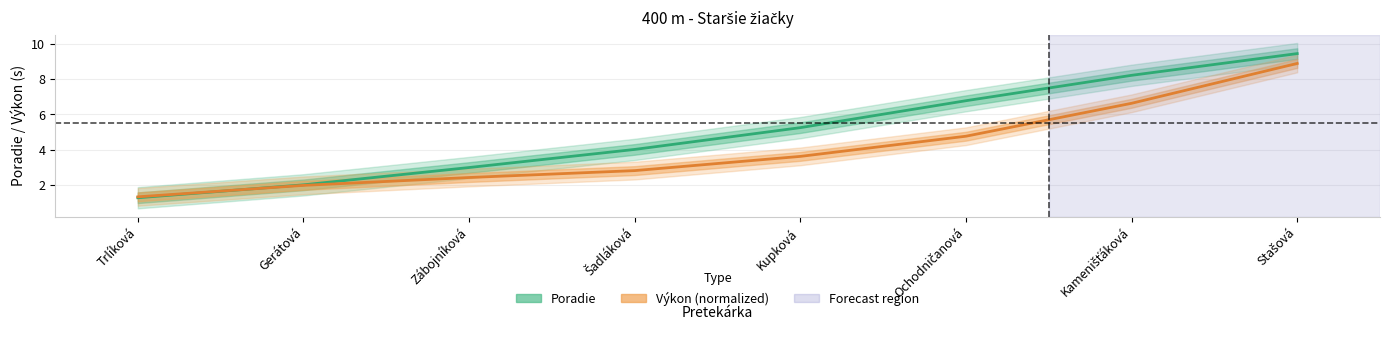

Reading left to right, transcribe all the data shown in this chart.

Poradie: Trlíková=1.3	Gerátová=2.0	Zábojníková=3.0	Šadláková=4.0	Kupková=5.3	Ochodničanová=6.8	Kamenišťáková=8.2	Stašová=9.4
Výkon (normalized): Trlíková=1.3	Gerátová=2.0	Zábojníková=2.4	Šadláková=2.8	Kupková=3.6	Ochodničanová=4.8	Kamenišťáková=6.6	Stašová=8.9